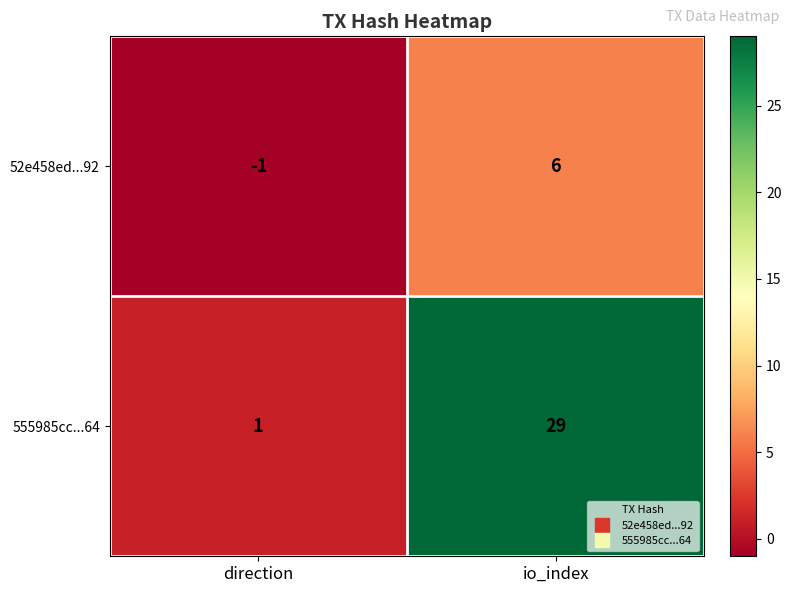

What is the spread (max minus min) of values at io_index?

23